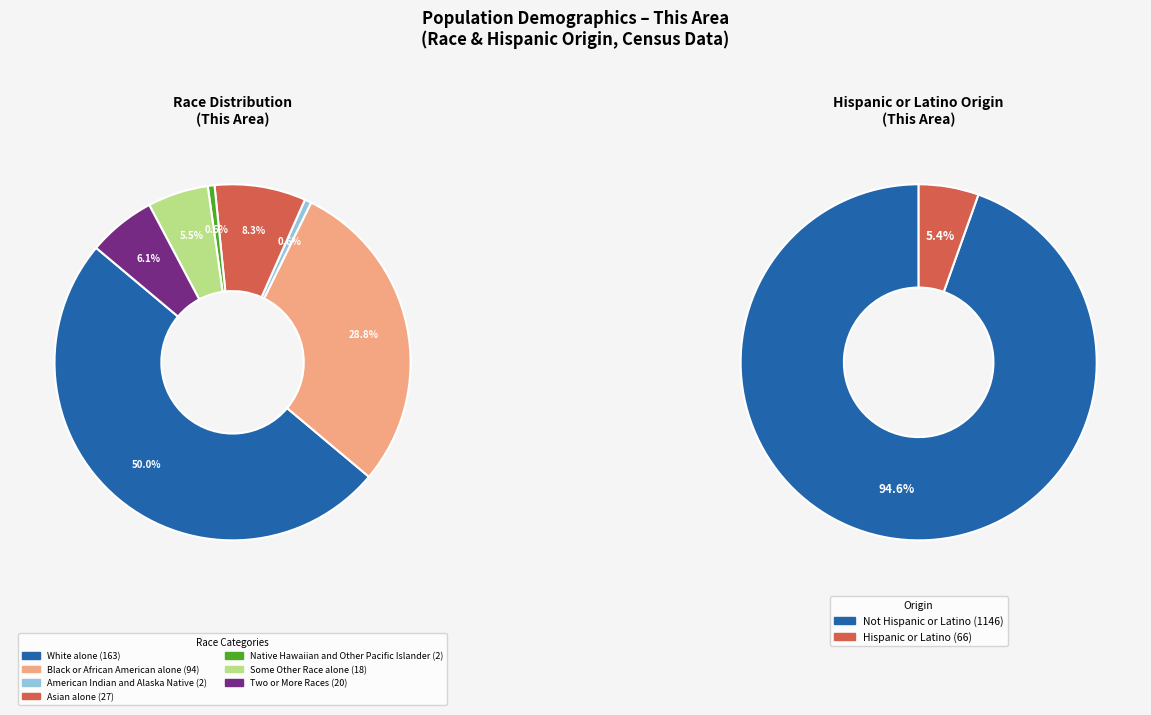

Do Black or African American alone and White alone together represent more than half of the pie?

Yes